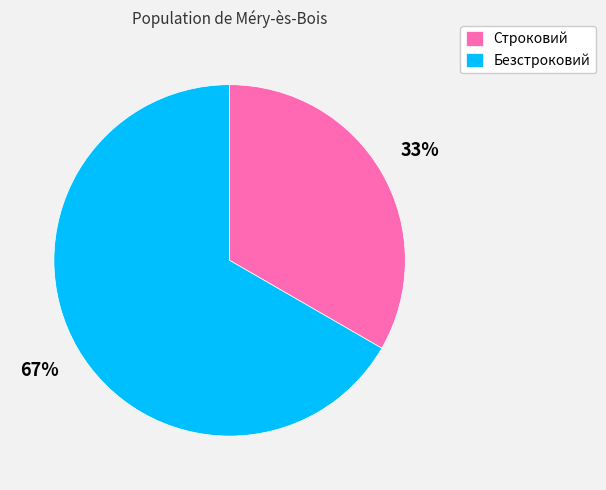

To the nearest percent, what percentage of the pie is Строковий?

33%